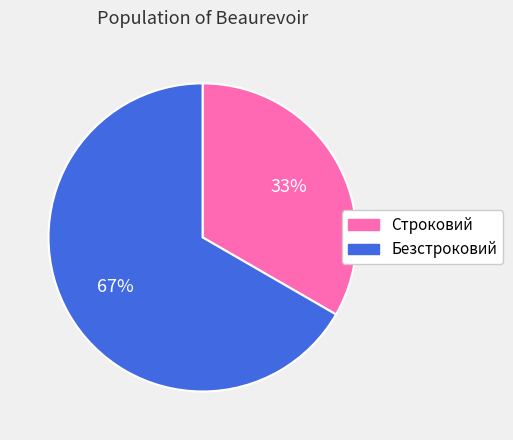

Is the sum of Безстроковий and Строковий greater than half?

Yes